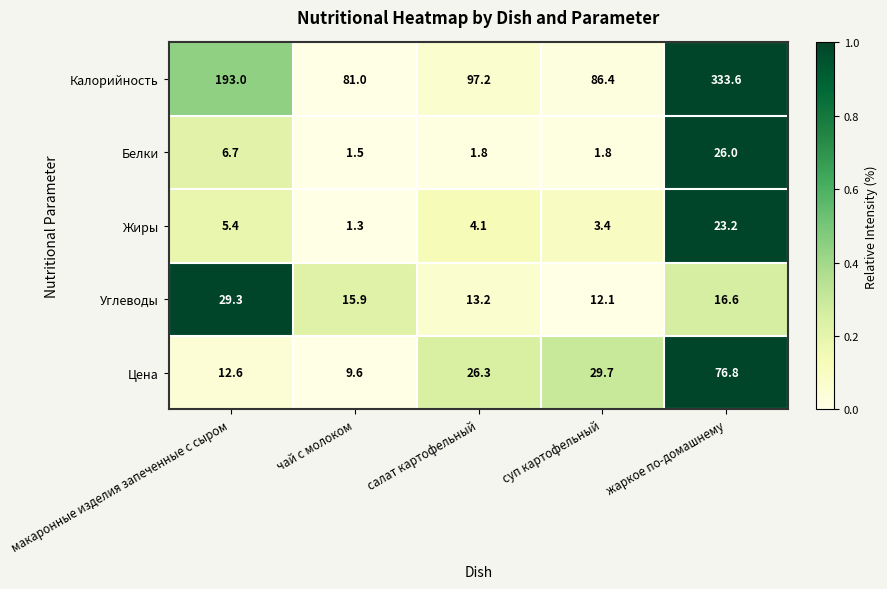

What is the difference between the maximum and minimum values in the Жиры series?

21.9